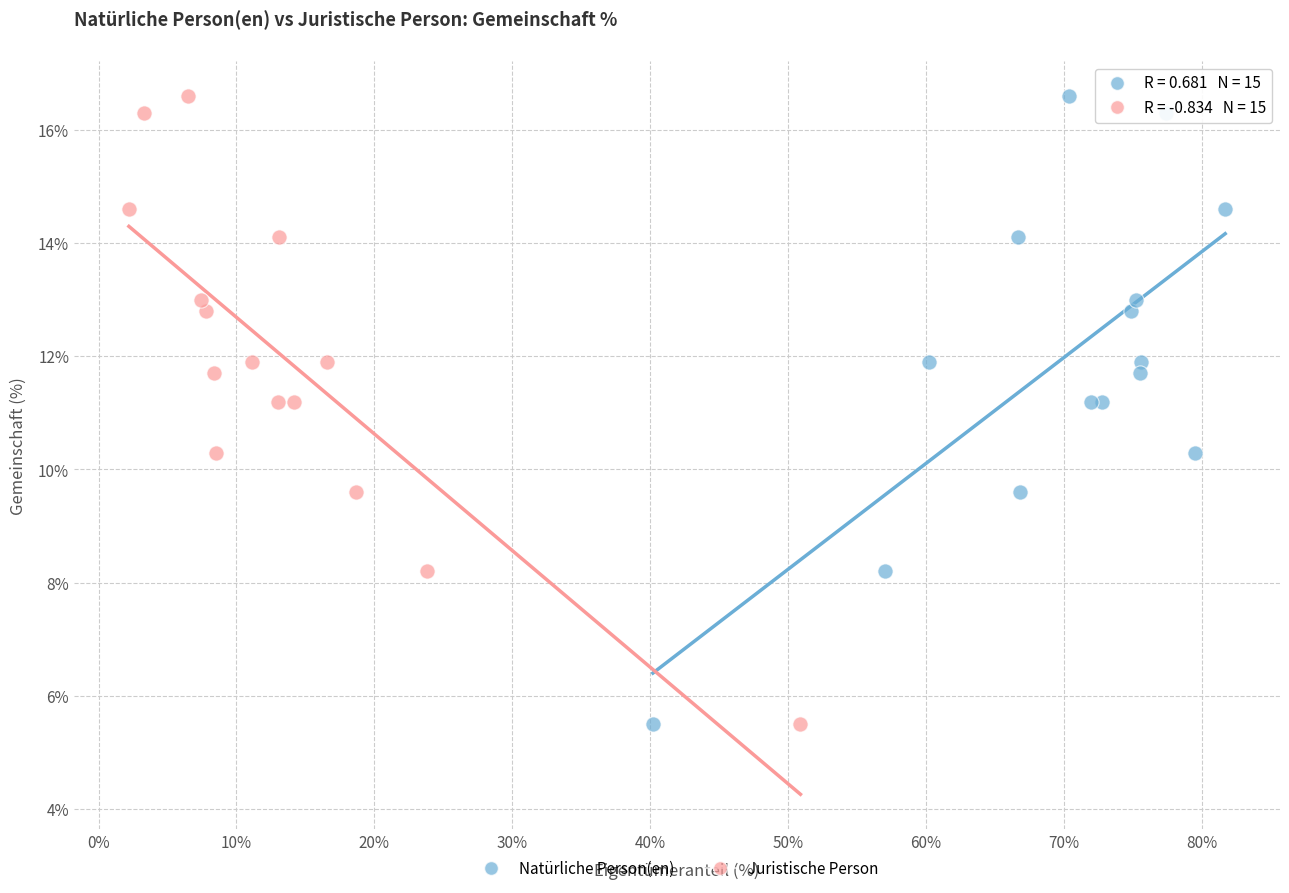

What are all the series names shown in the legend?

Natürliche Person(en), Juristische Person